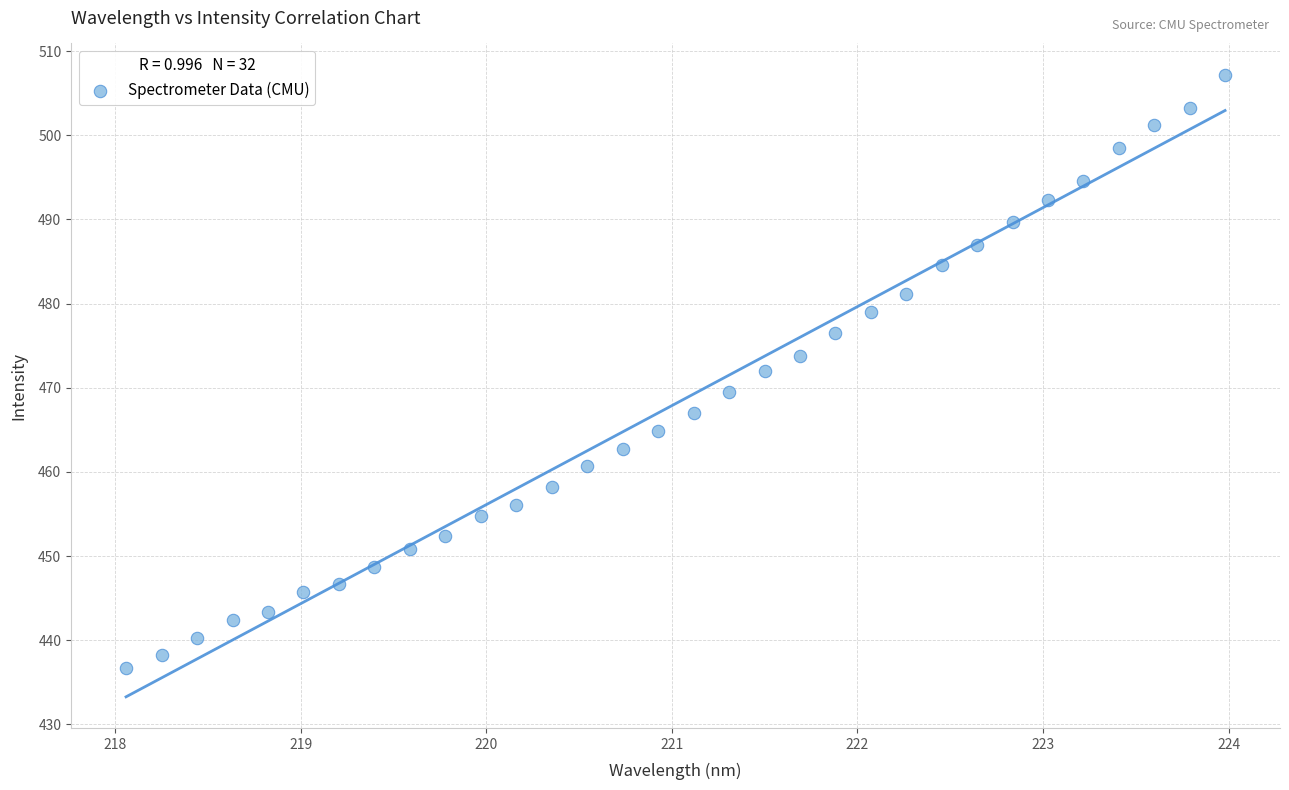

What is the range of Y values (max minus min)?

70.5